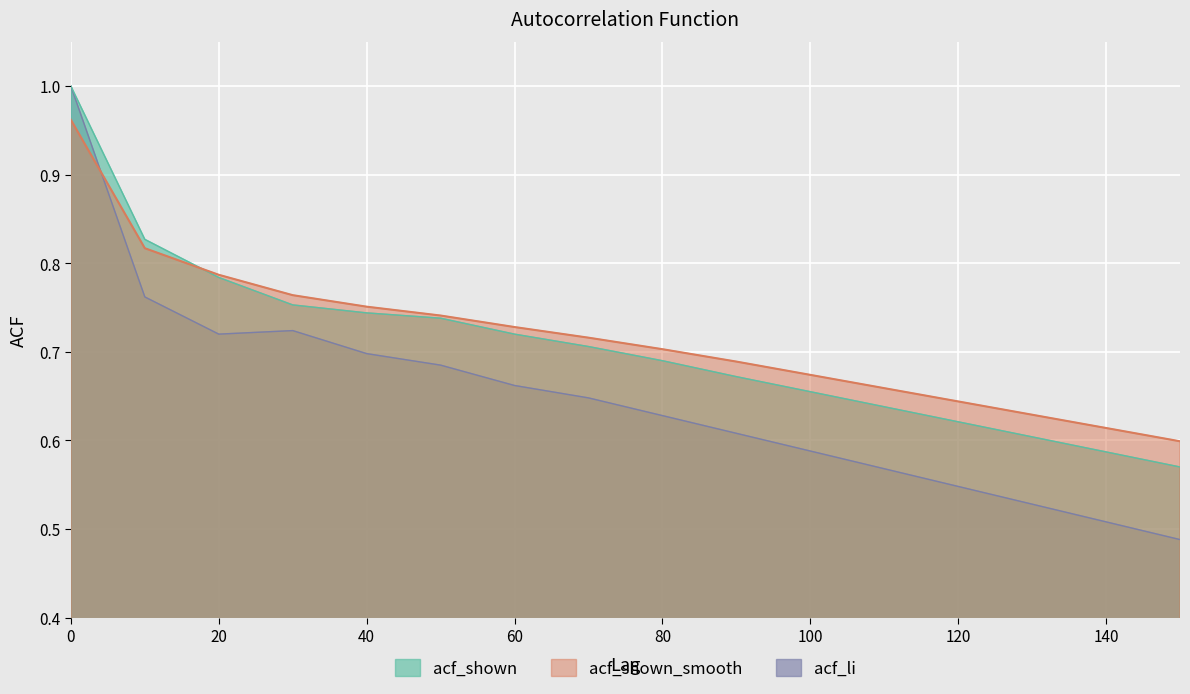

What is the maximum value shown in the chart?

1.0